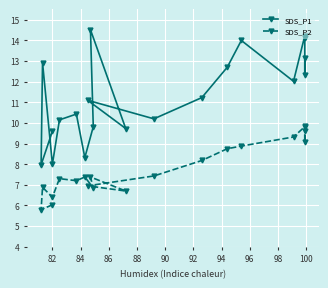

Is the value of SDS_P1 at 16 greater than the value of SDS_P2 at 88?

Yes